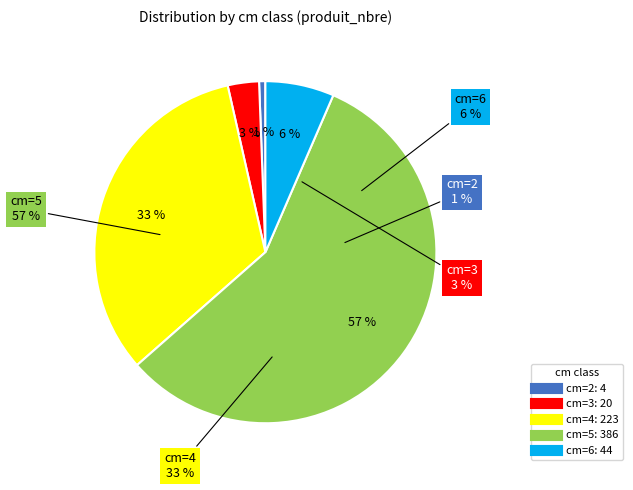

What is the change in value from cm=4 to cm=6?

-179